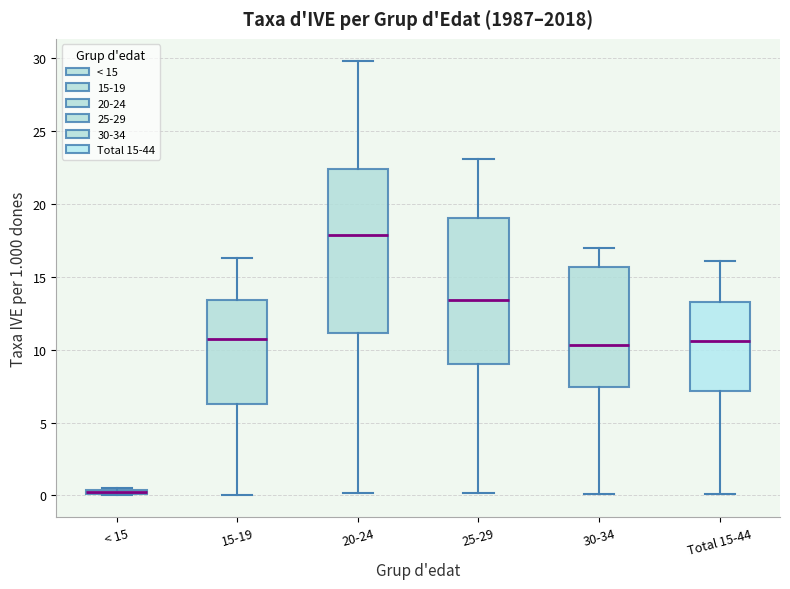

Where does the upper whisker of the box for Total 15-44 end on the y-axis? The values are not printed on the chart, so give them approximately, as read against the axis.

16.0